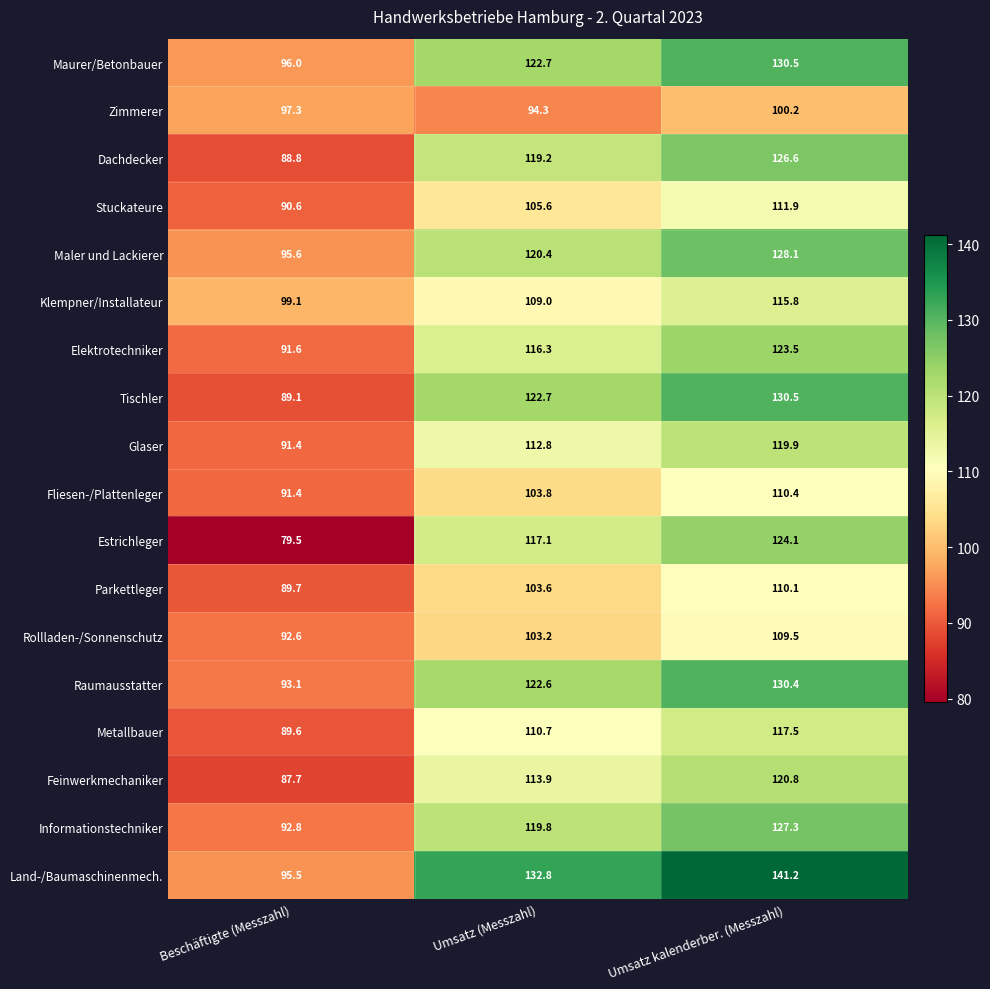

The value of Dachdecker at Umsatz (Messzahl) is 43.2. True or false?

False